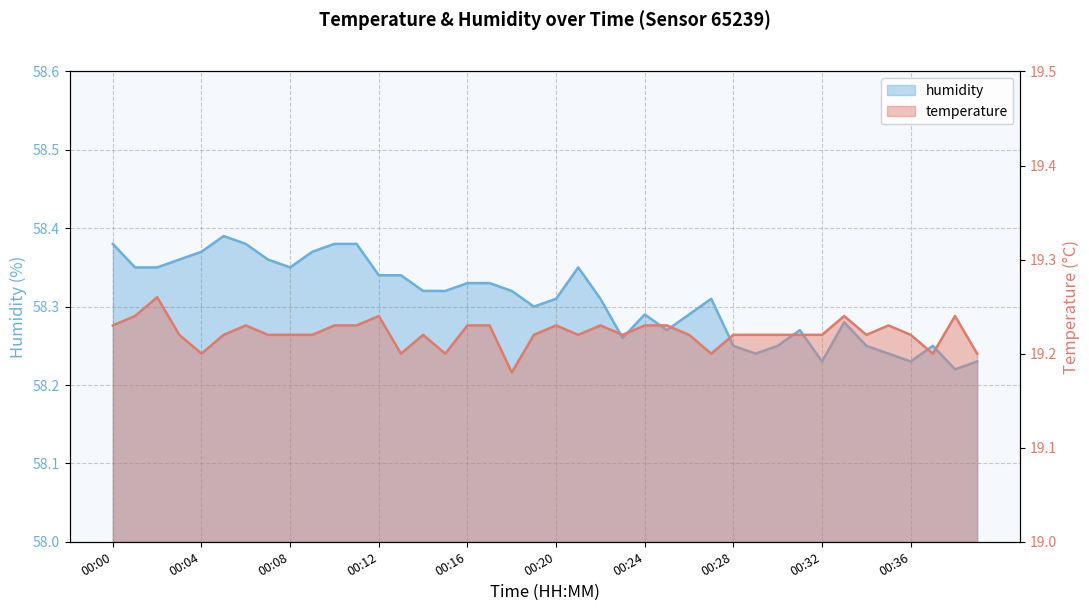

Rank the series by their average value, from highest to lowest.

humidity, temperature